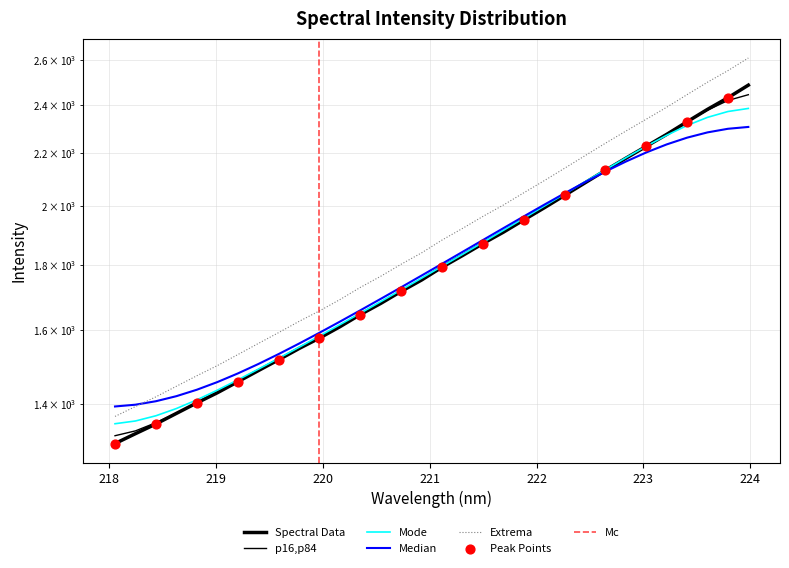

Approximately how many times larger is the value at 220.5444 compared to 222.4538?

0.8